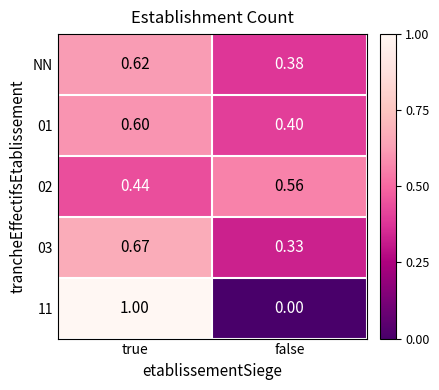

Is the value of NN at false greater than the value of 11 at true?

No